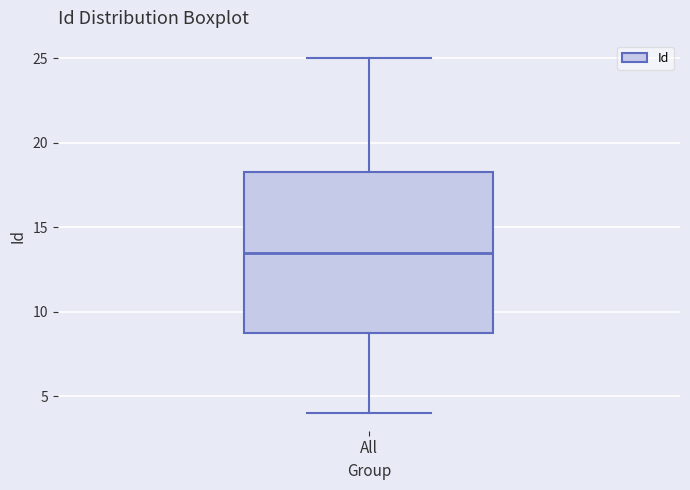

Transcribe this box plot: give where the median line is, the range the box spans, and where the two whiskers end, as read against the y-axis. The values are not printed on the chart, so give them approximately, as read against the axis.

median 13.5, box 9.0 to 18.5, whiskers 4.0 to 25.0